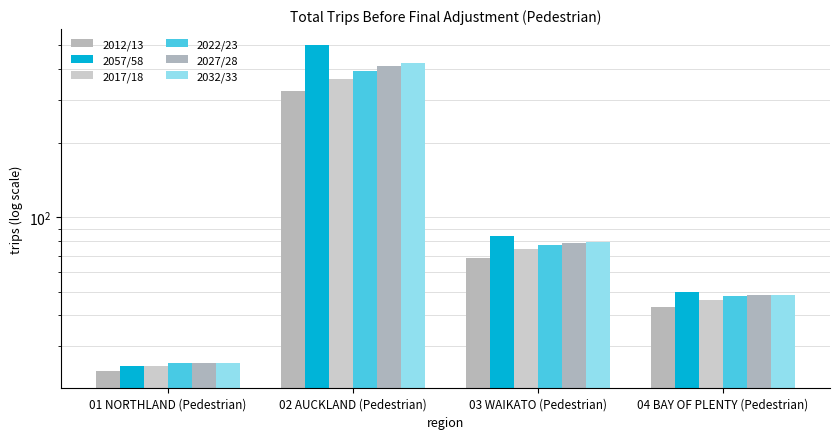

Which series changed the most between 02 AUCKLAND (Pedestrian) and 04 BAY OF PLENTY (Pedestrian)?

2057/58